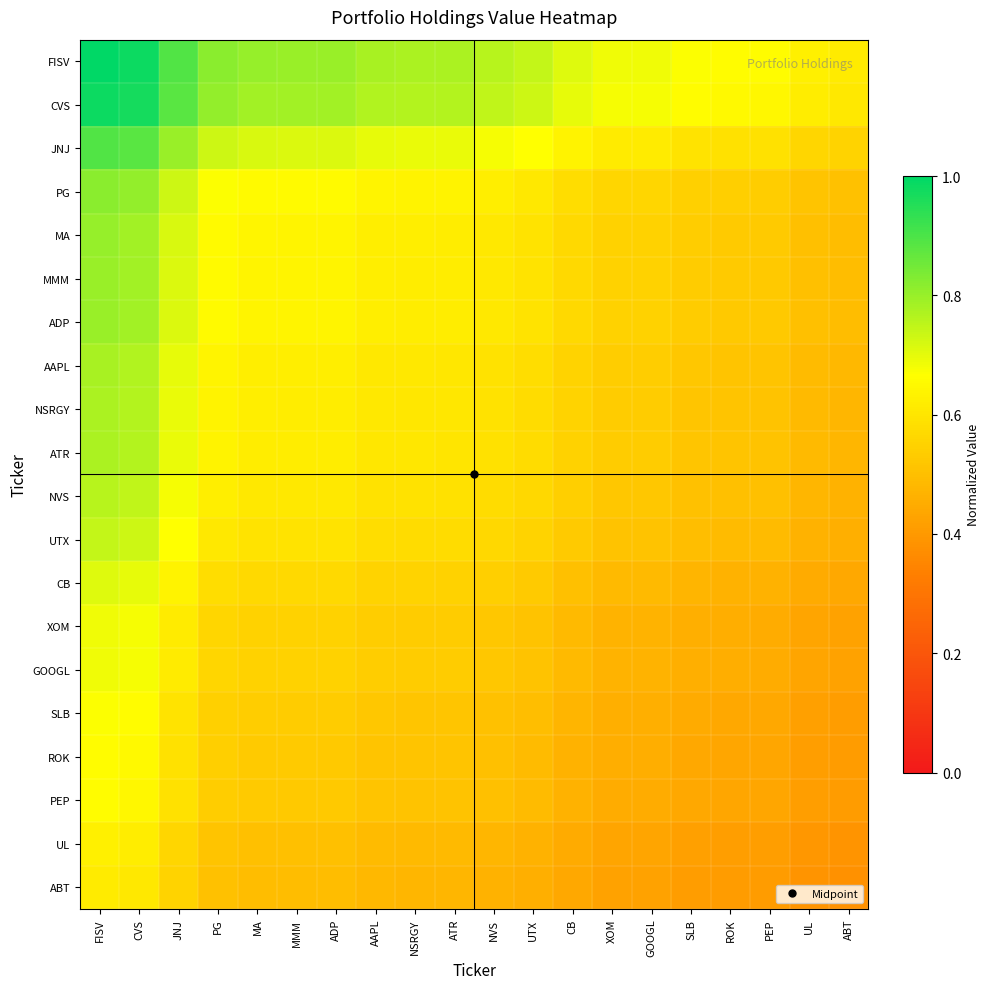

At which category does the chart reach its peak across all series?

FISV